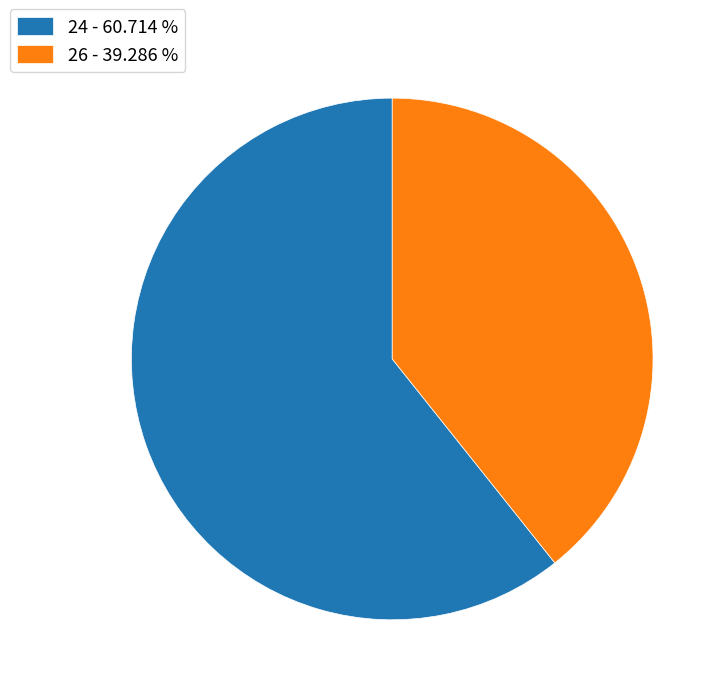

How many segments does this pie chart have?

2